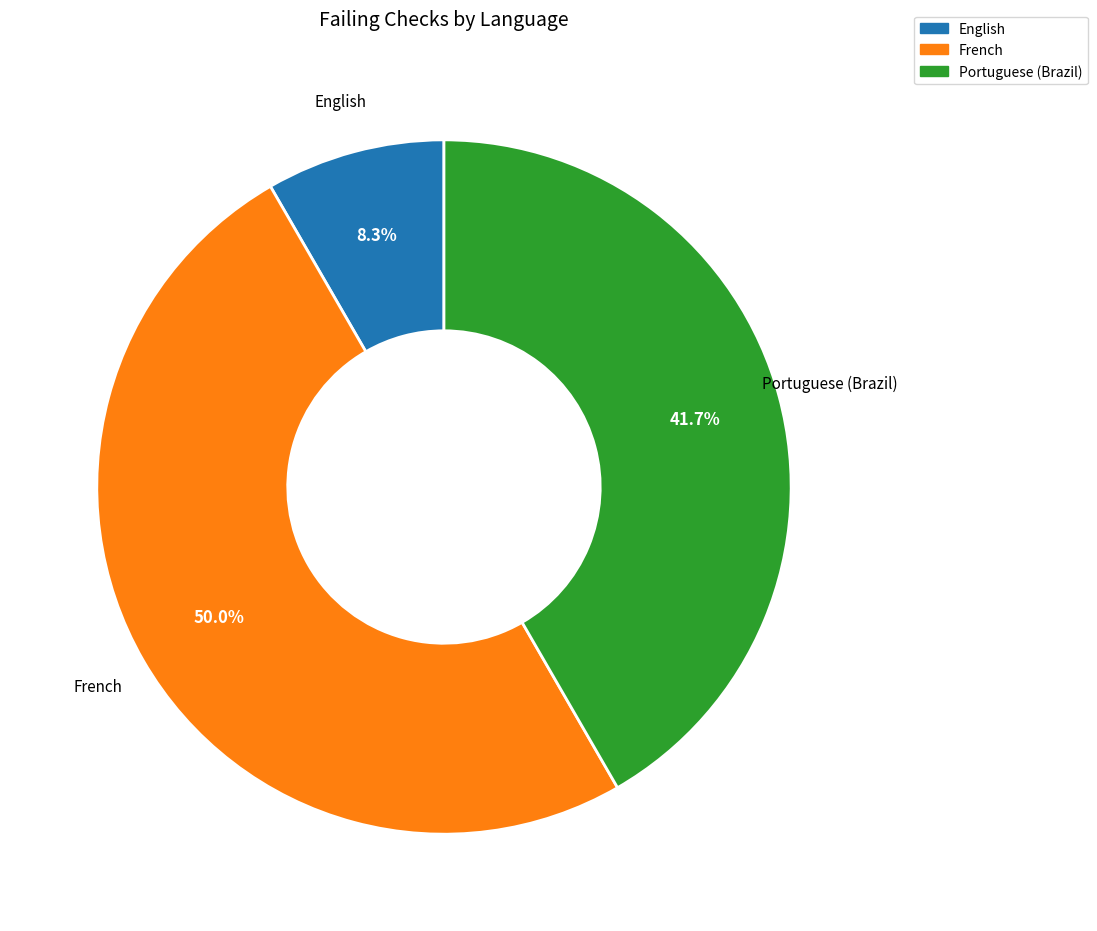

Combined, do English and French account for over 50%?

Yes